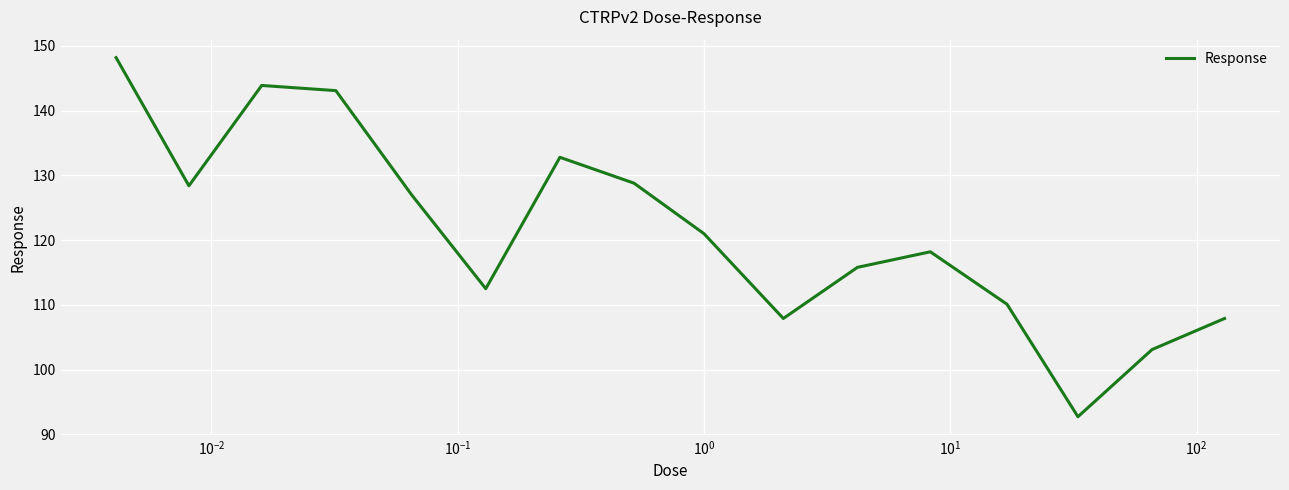

What is the greatest value displayed?

148.2